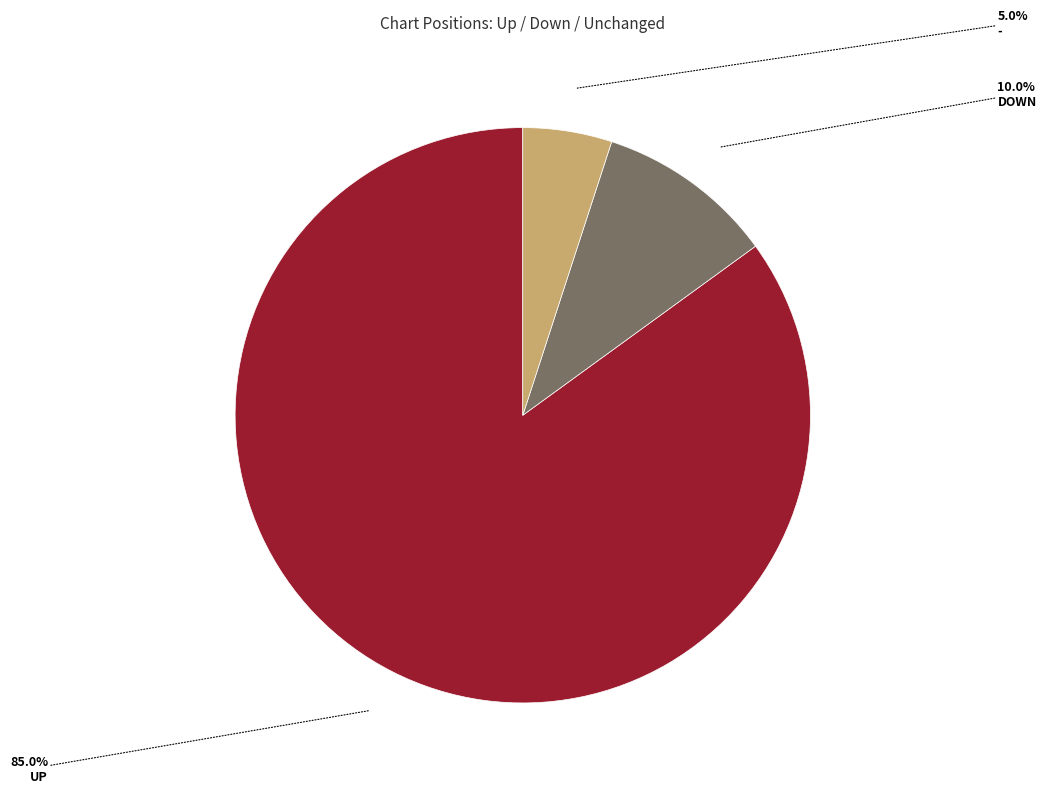

Does any single category account for the majority?

Yes